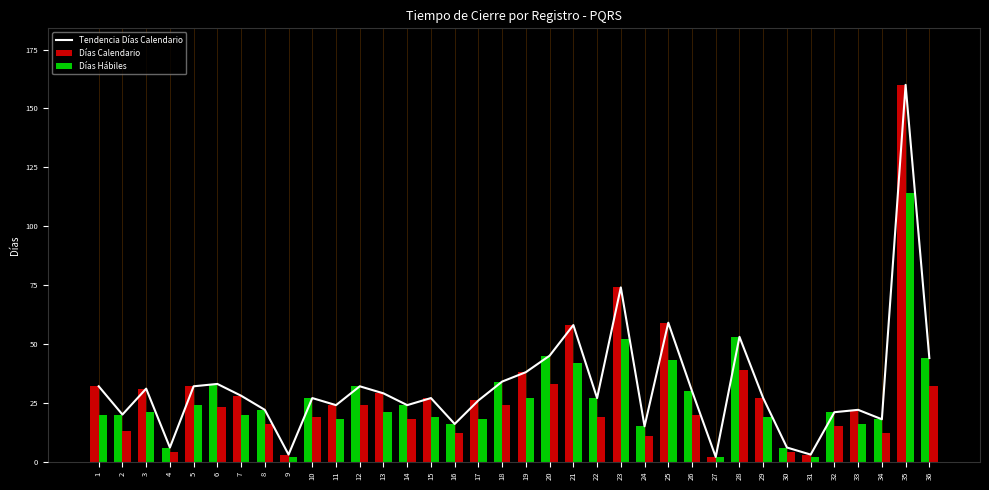

What is the difference between the Días Calendario values at 2 and 22?

7